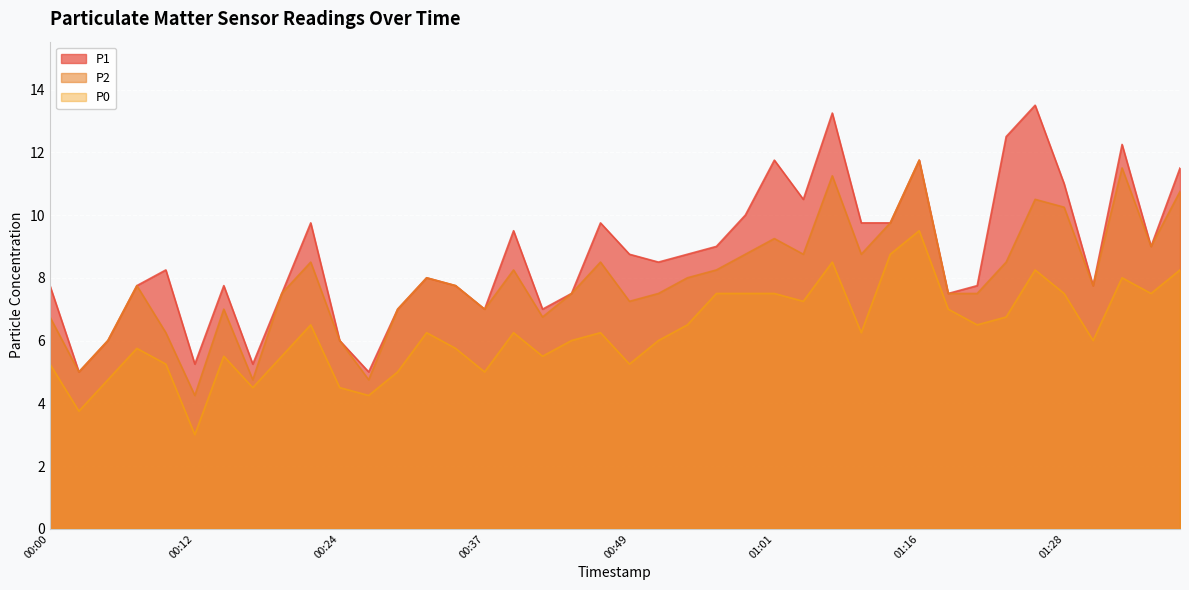

What is the difference between the highest and lowest values at 01:14?

1.0